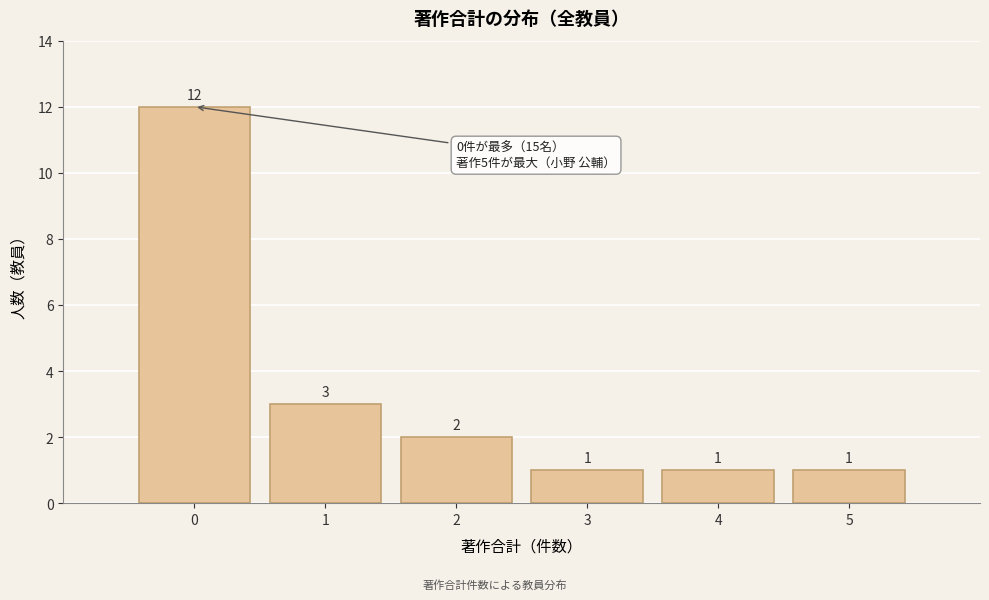

Reading right to left, extract all data points from this chart.

1	1	1	2	3	12